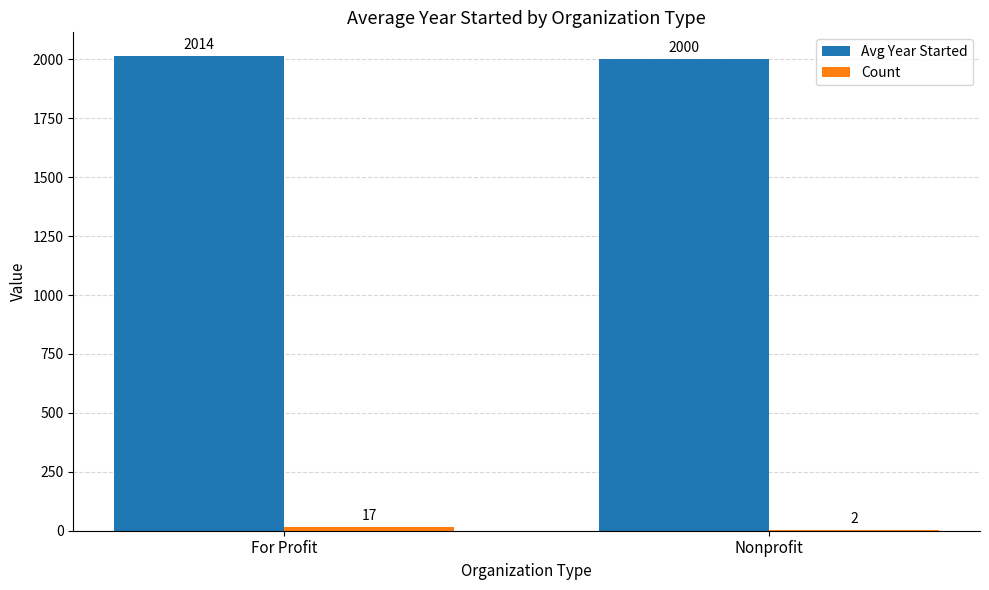

At which category is the sum across all series the highest?

For Profit